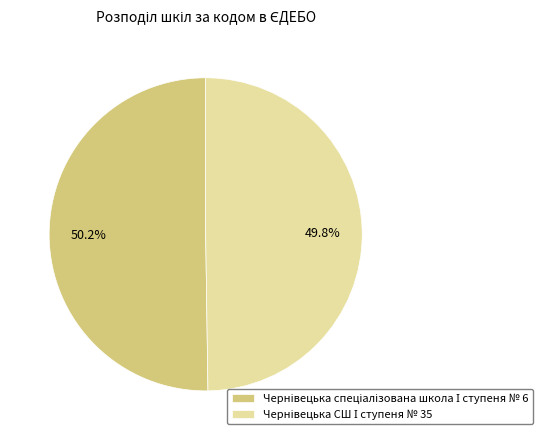

Does any single category account for the majority?

Yes